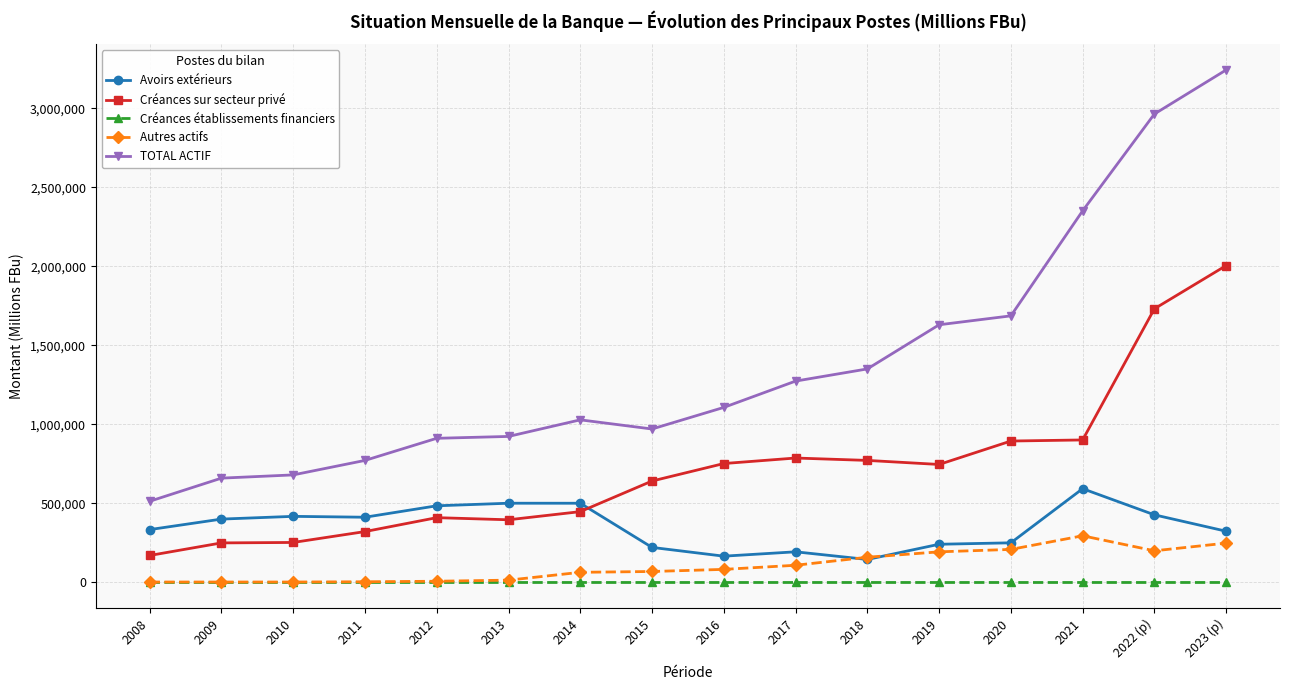

What is the difference between the TOTAL ACTIF values at 2016 and 2011?

335297.7